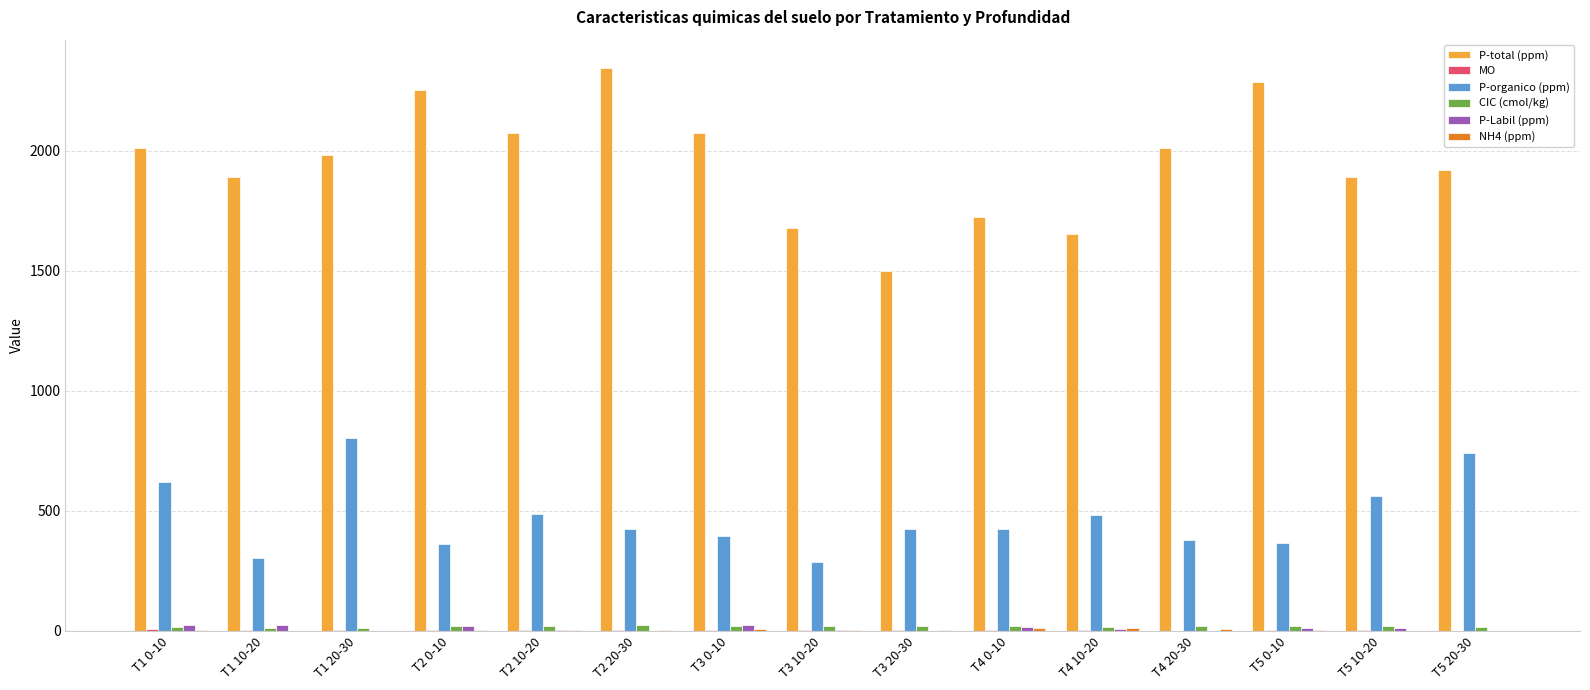

What is the greatest value displayed?

2346.0